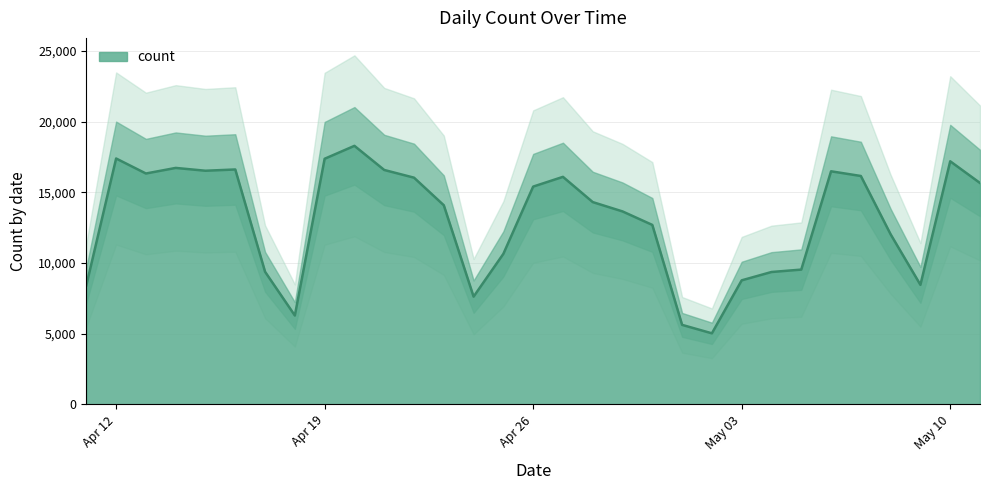

The chart shows a value of 6818 at 2021-05-02. True or false?

False